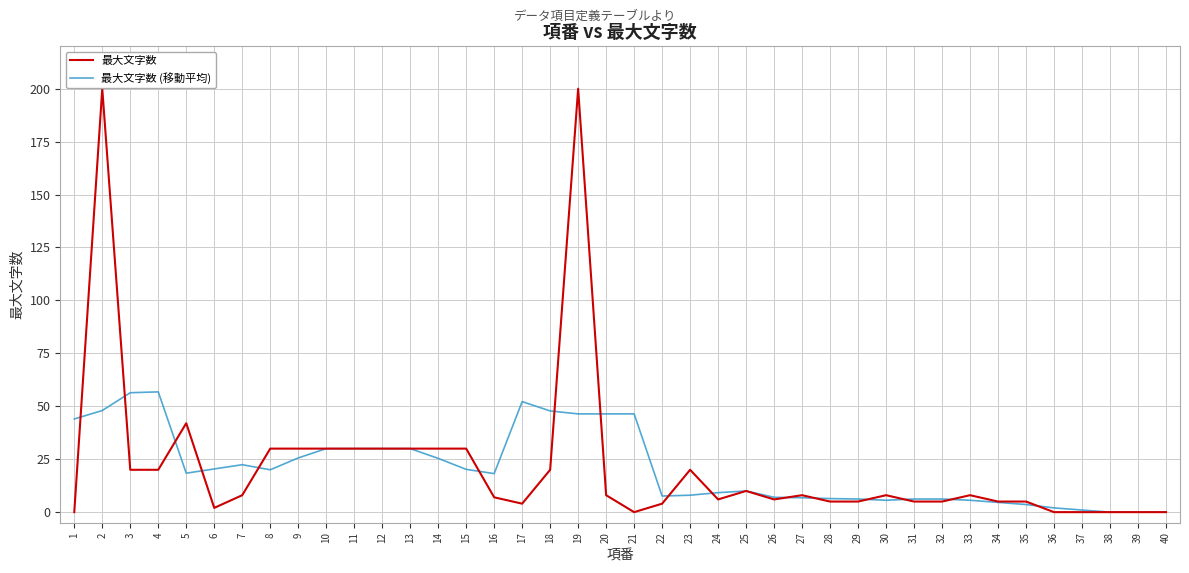

Is this an area chart (filled region under the line)?

No